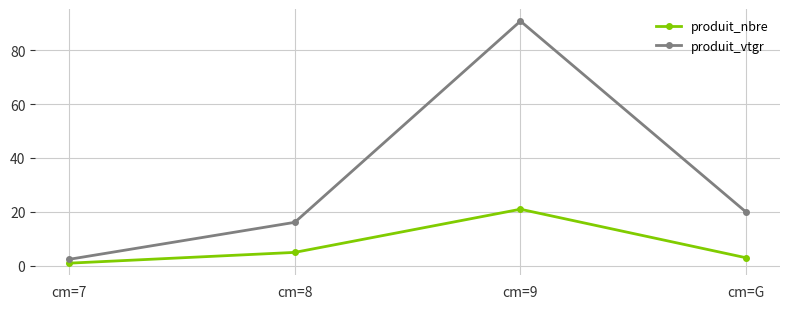

Reading right to left, list all the values displayed in this chart.

produit_nbre: 3.0	21.0	5.0	1.0
produit_vtgr: 19.9	90.8	16.1	2.4